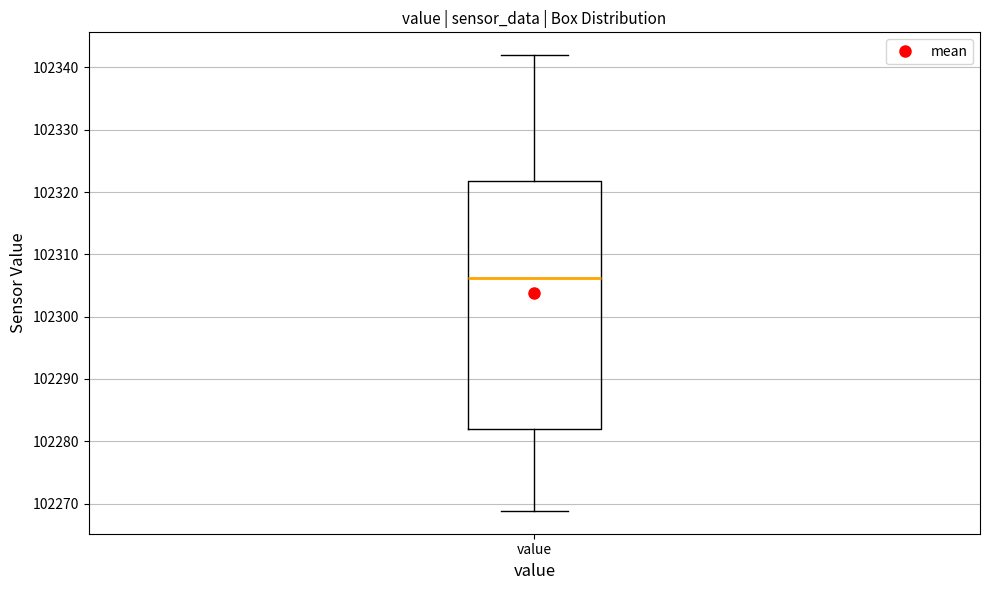

Where does the lower whisker of the box for value end on the y-axis? The values are not printed on the chart, so give them approximately, as read against the axis.

102269